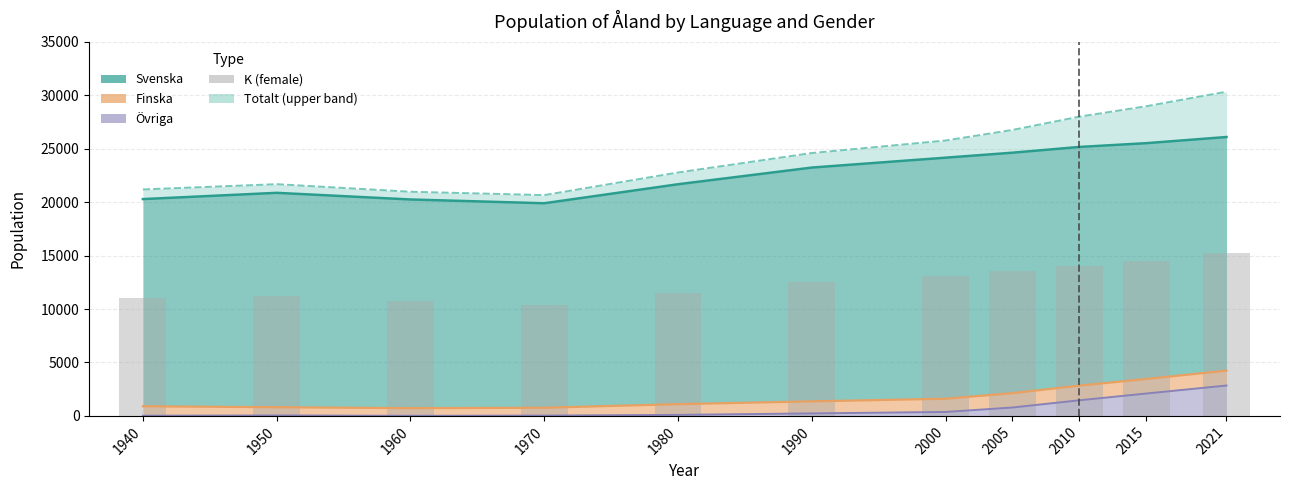

What is the sum of all Finska (line) values?

19930